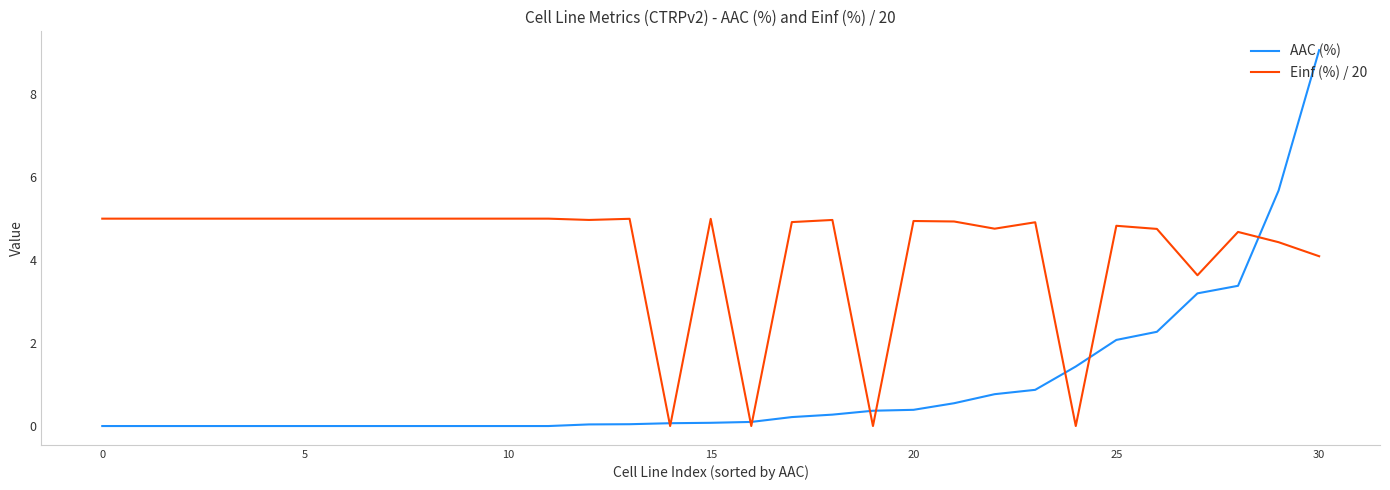

What is the maximum value for AAC (%)?

9.1